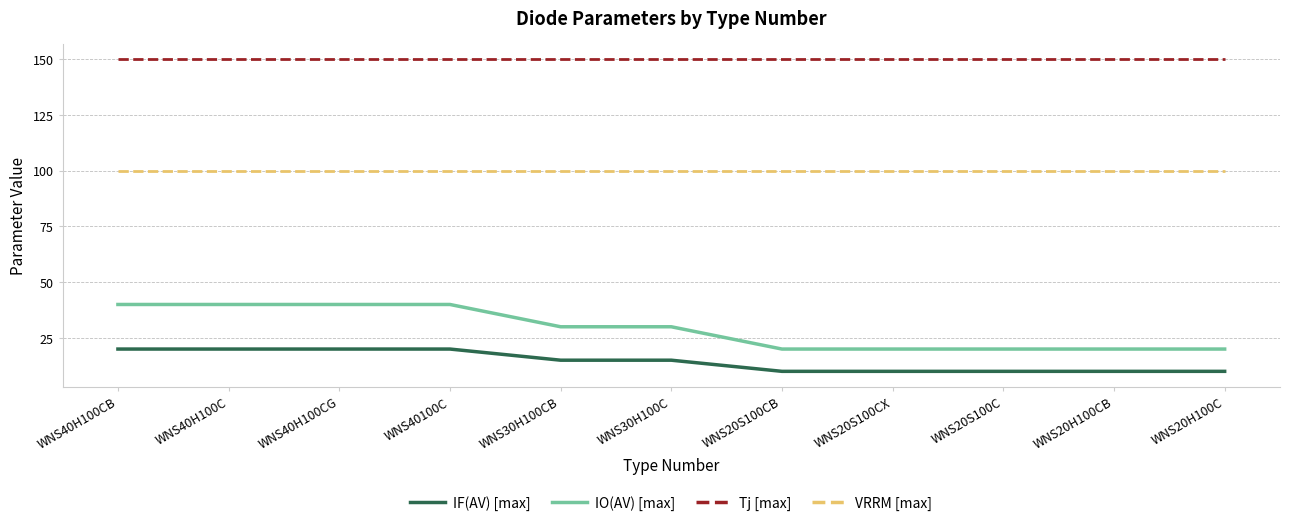

Which series has the widest spread of values?

IO(AV) [max]